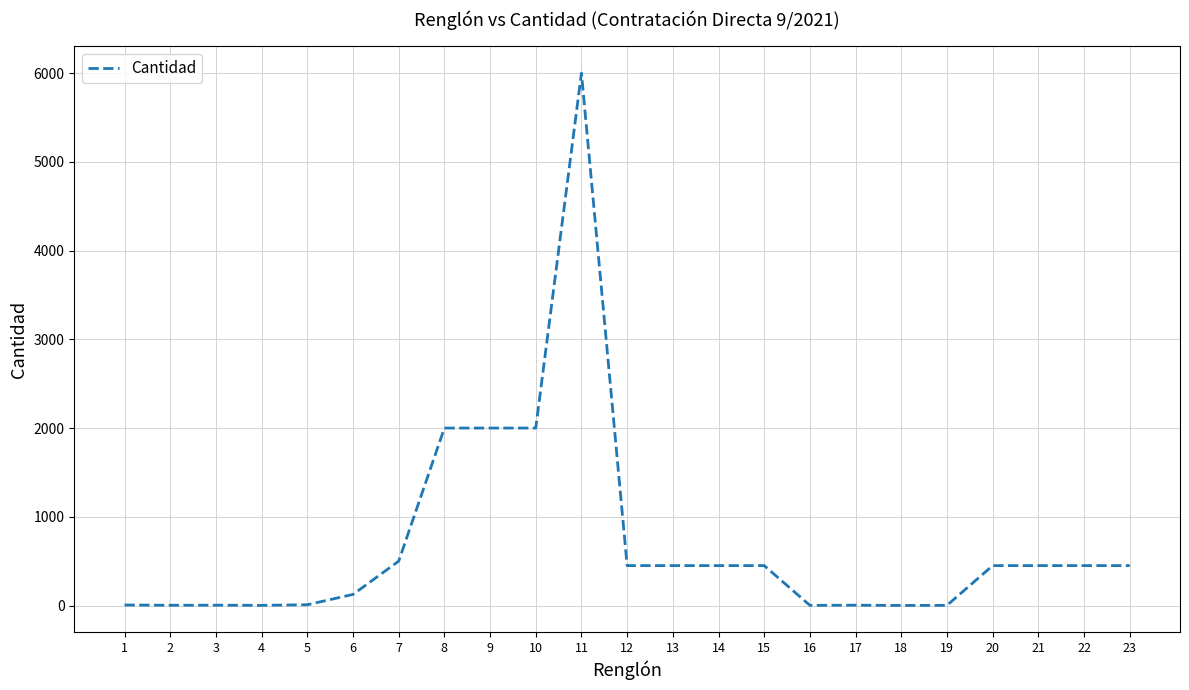

What is the greatest value displayed?

6000